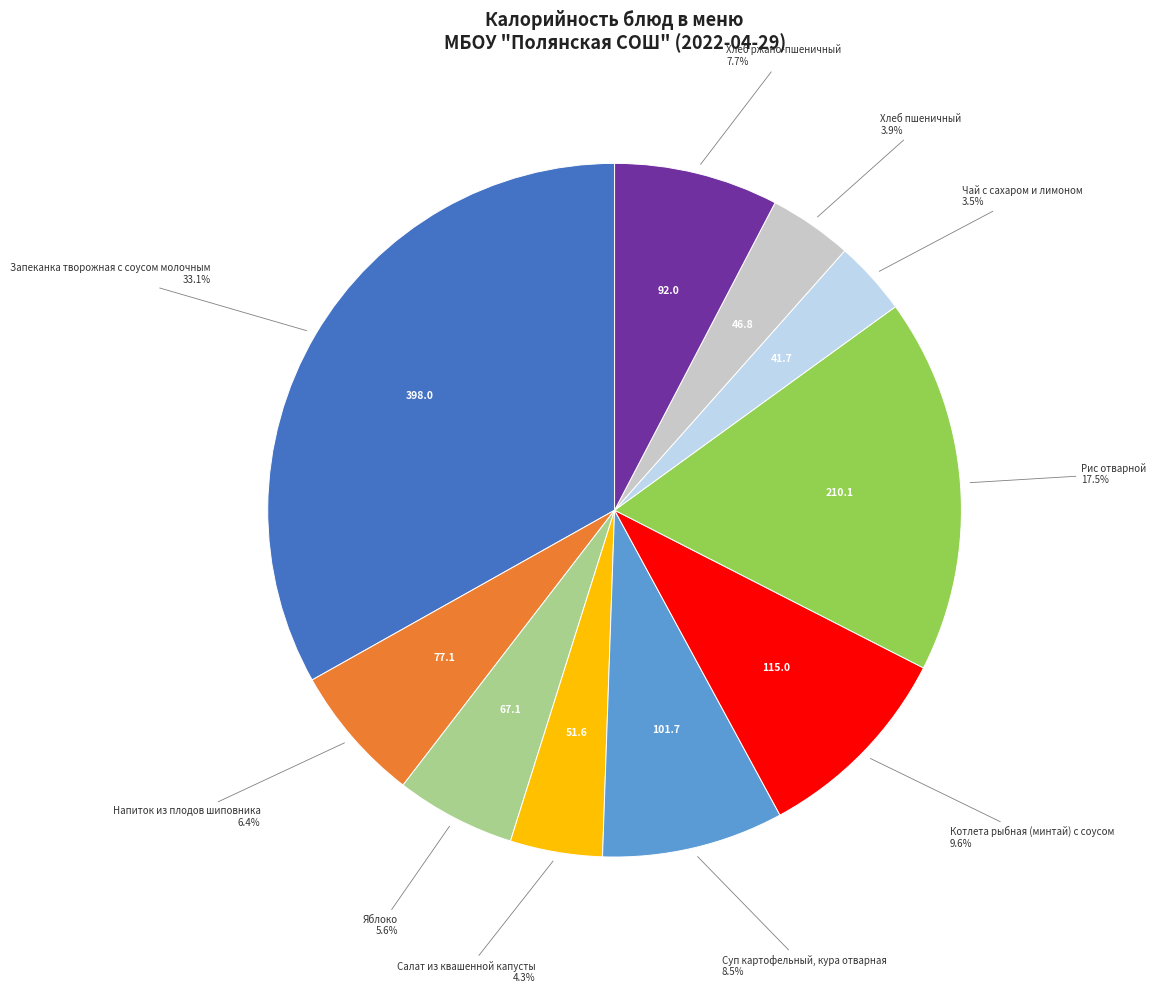

Is there a majority slice in this chart?

No